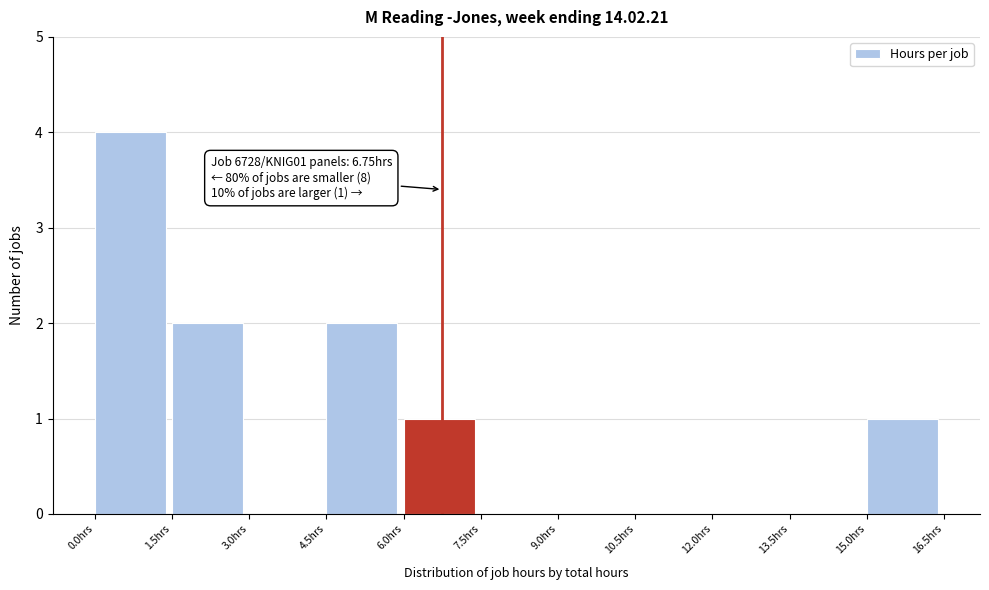

Which range on the x-axis has the tallest bar?

0.0 to 1.5